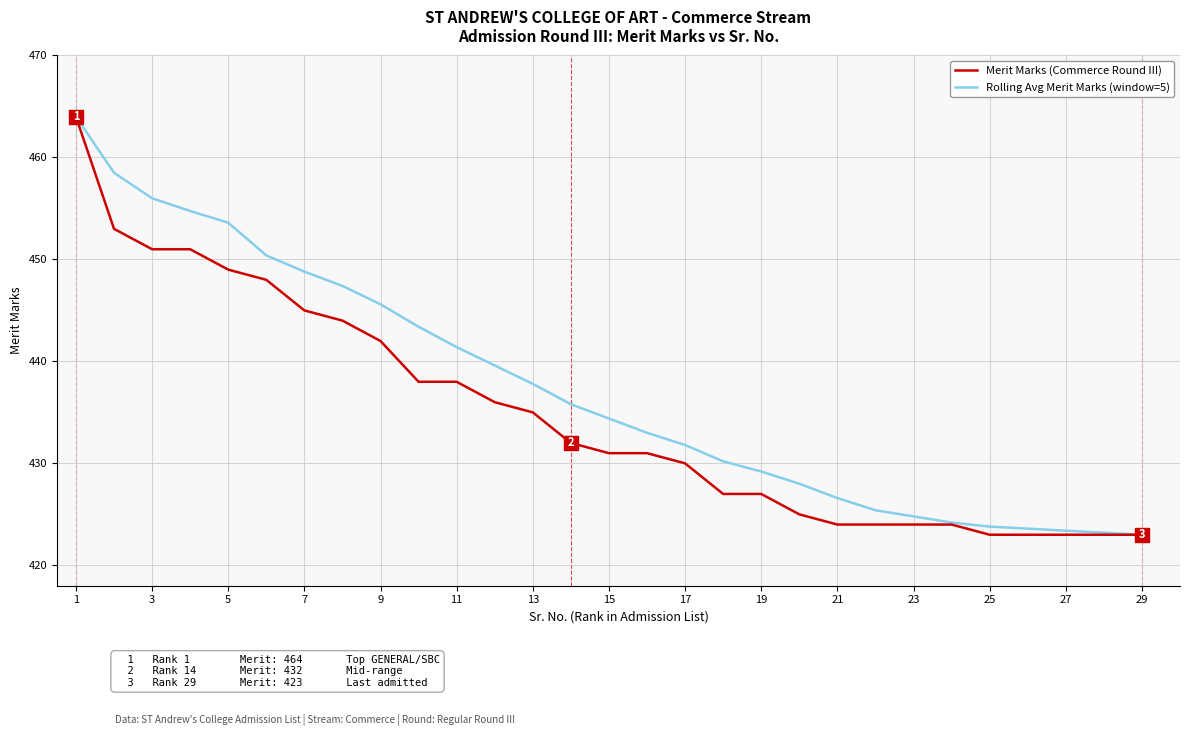

What is the greatest value displayed?

464.0